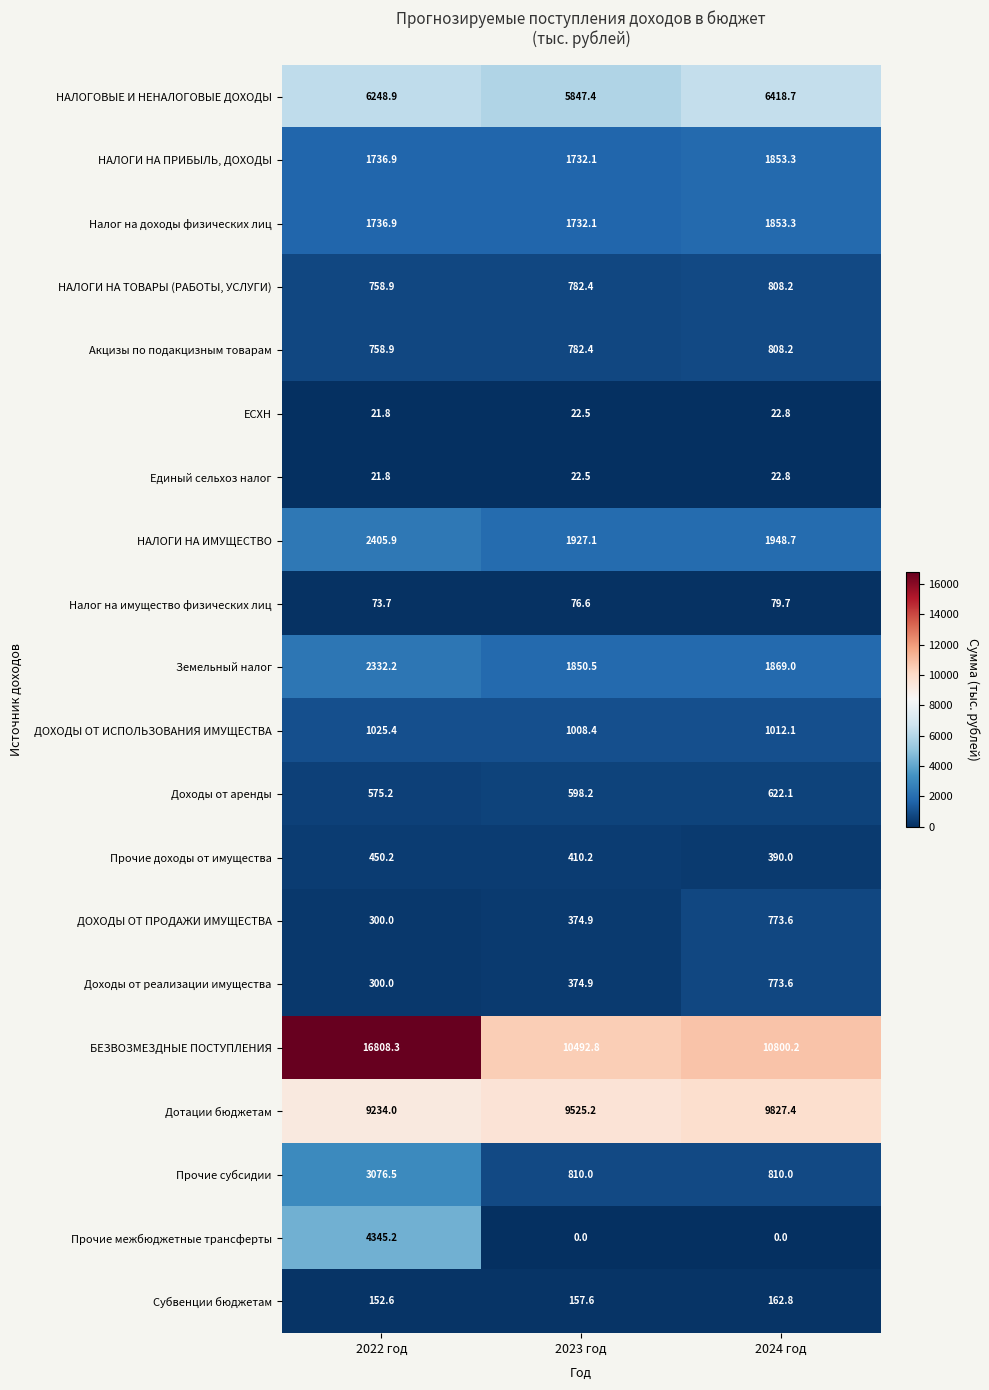

What is the average value of the НАЛОГИ НА ПРИБЫЛЬ, ДОХОДЫ series?

1774.1